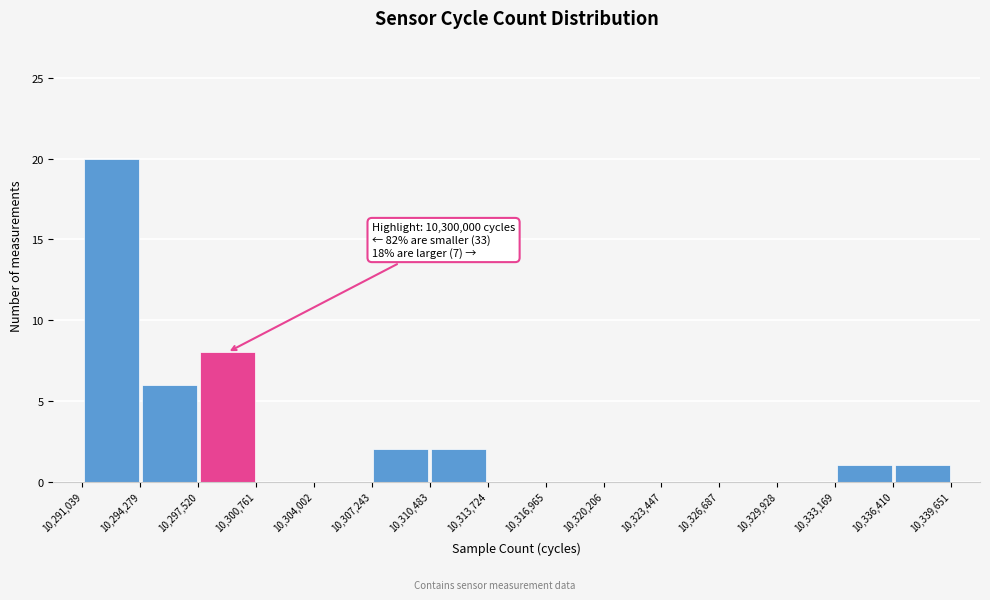

Over which range of the x-axis is the bar tallest?

10,291,039 to 10,294,279